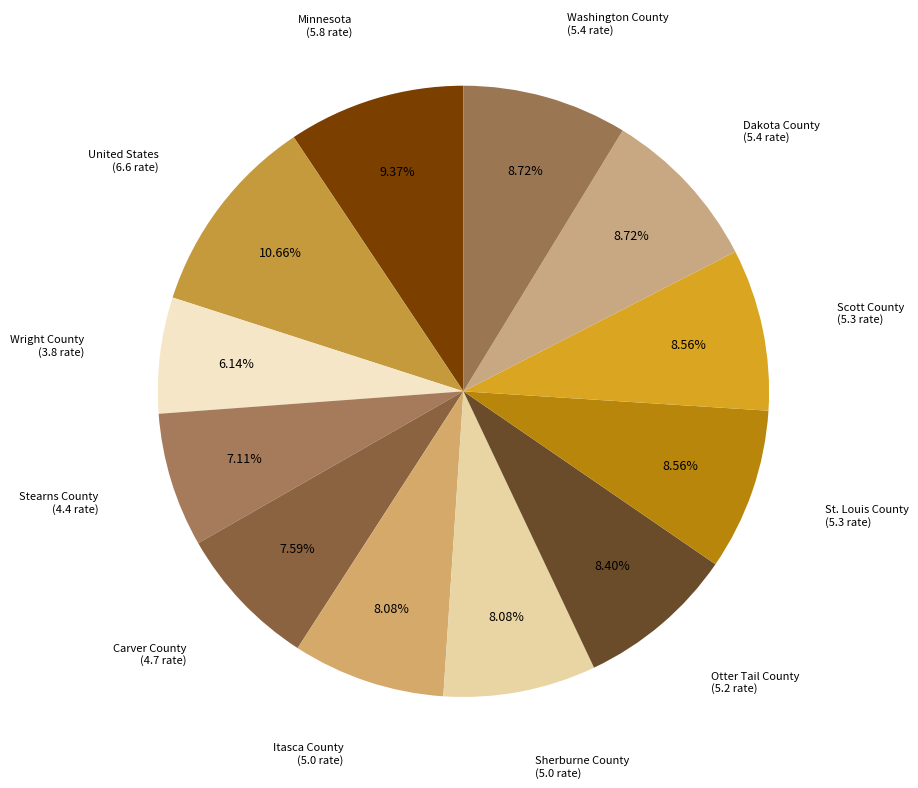

To the nearest percent, what percentage of the pie is United States?

11%